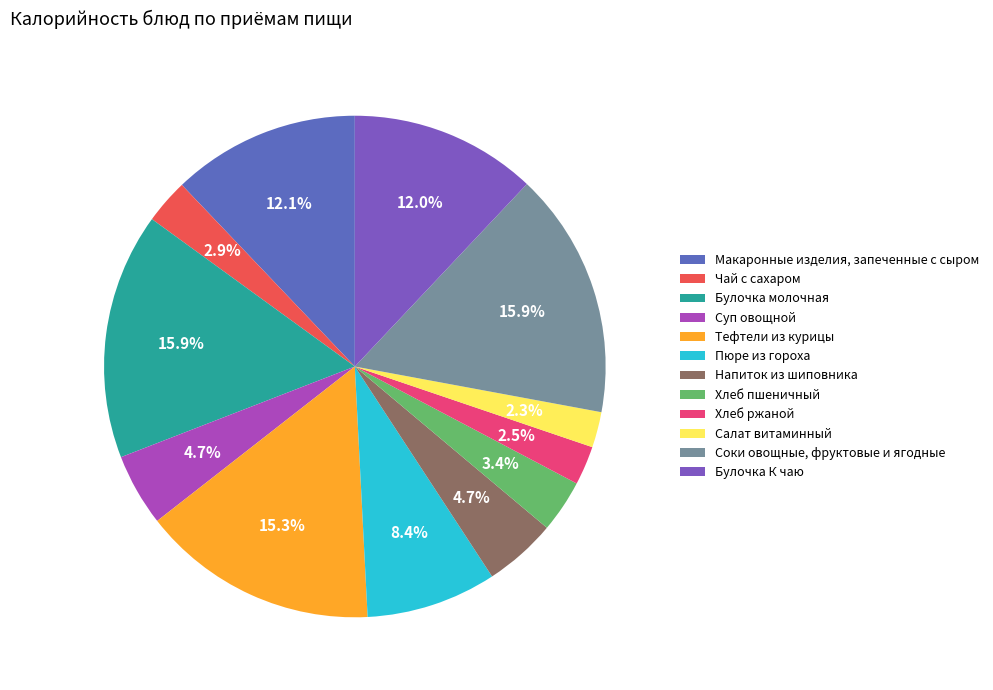

What percentage is NOT represented by Булочка К чаю?

88.0%